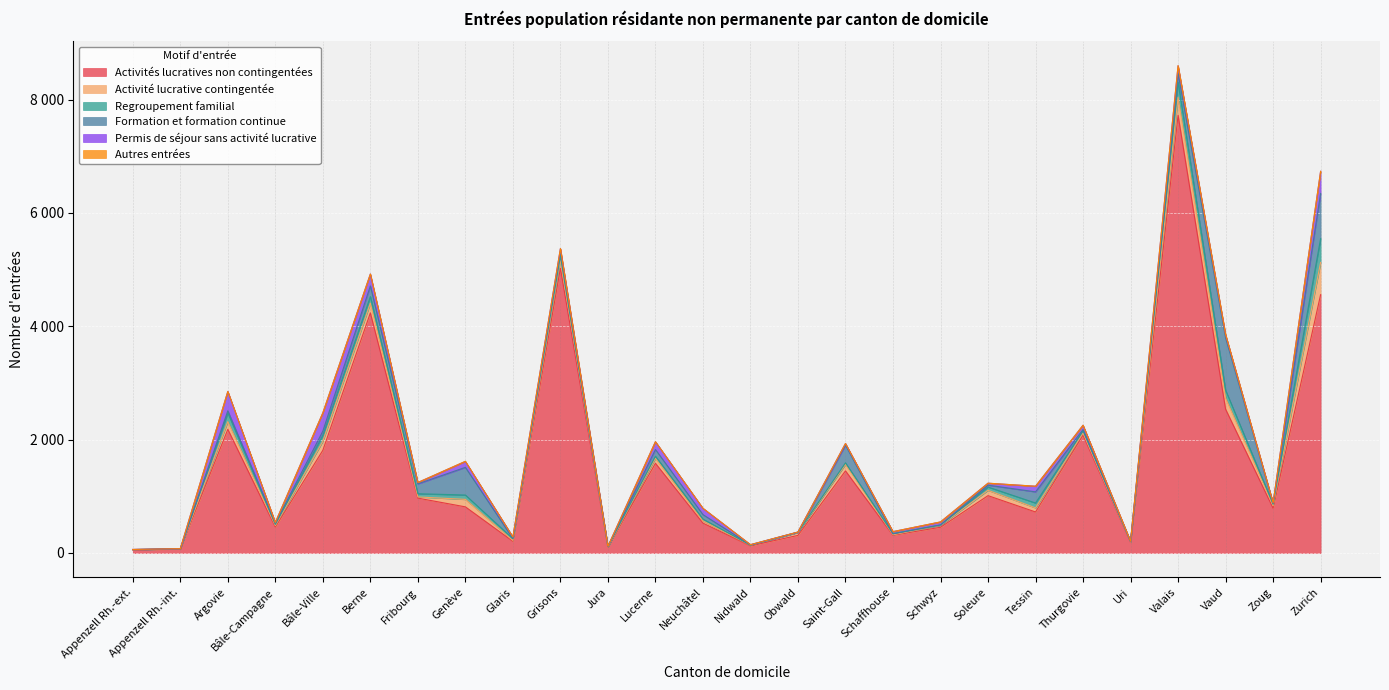

True or false: Activités lucratives non contingentées and Activité lucrative contingentée cross at least once.

False